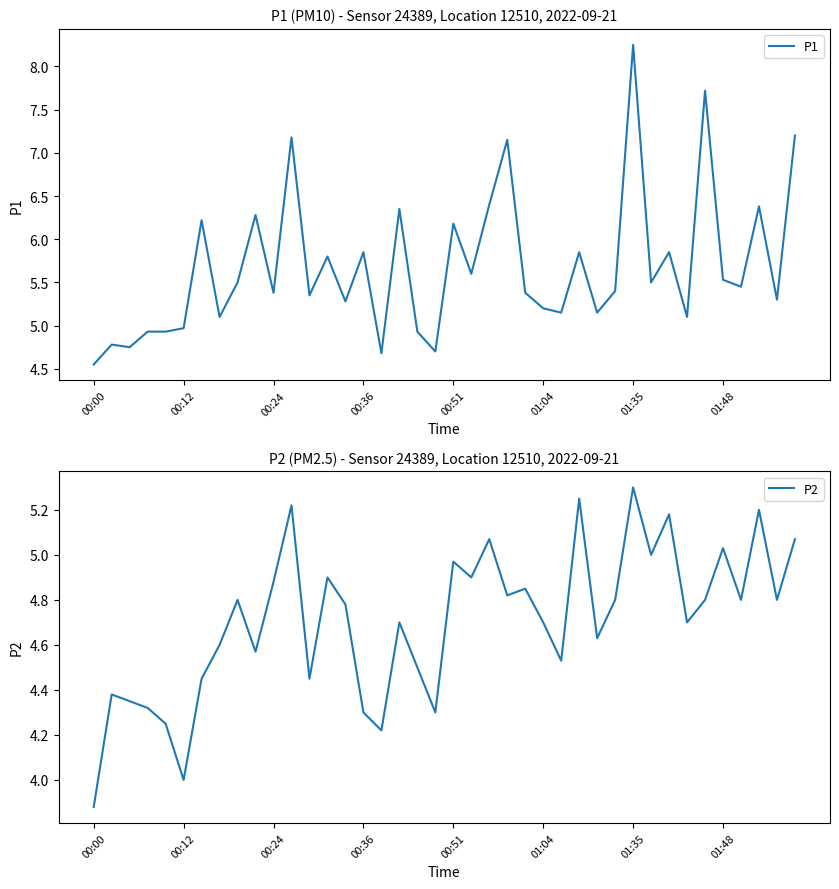

List the series in order of their overall mean, lowest first.

P2, P1